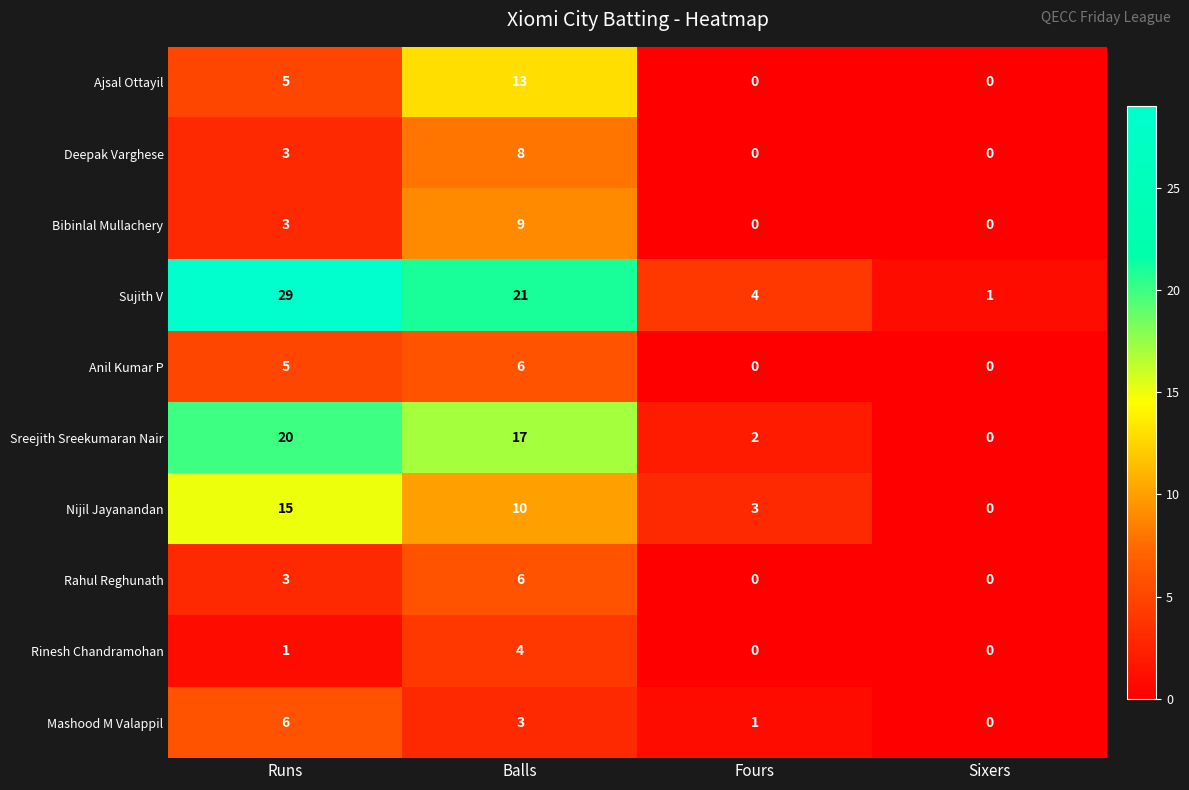

Count the number of categories in the chart.

4